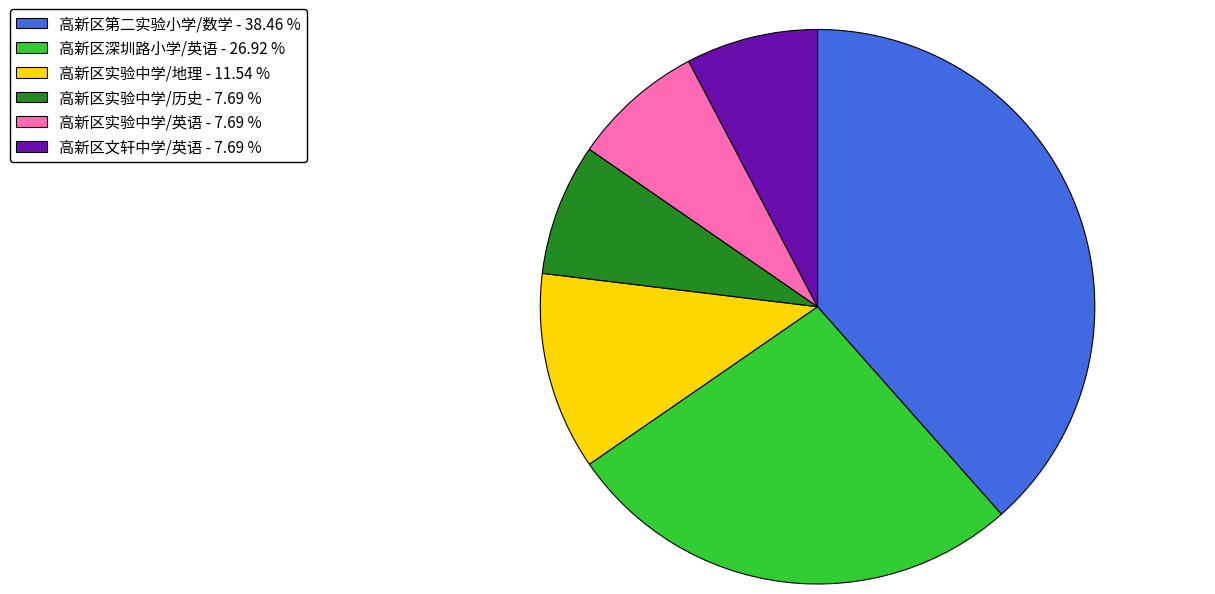

How many slices are in this pie chart?

6